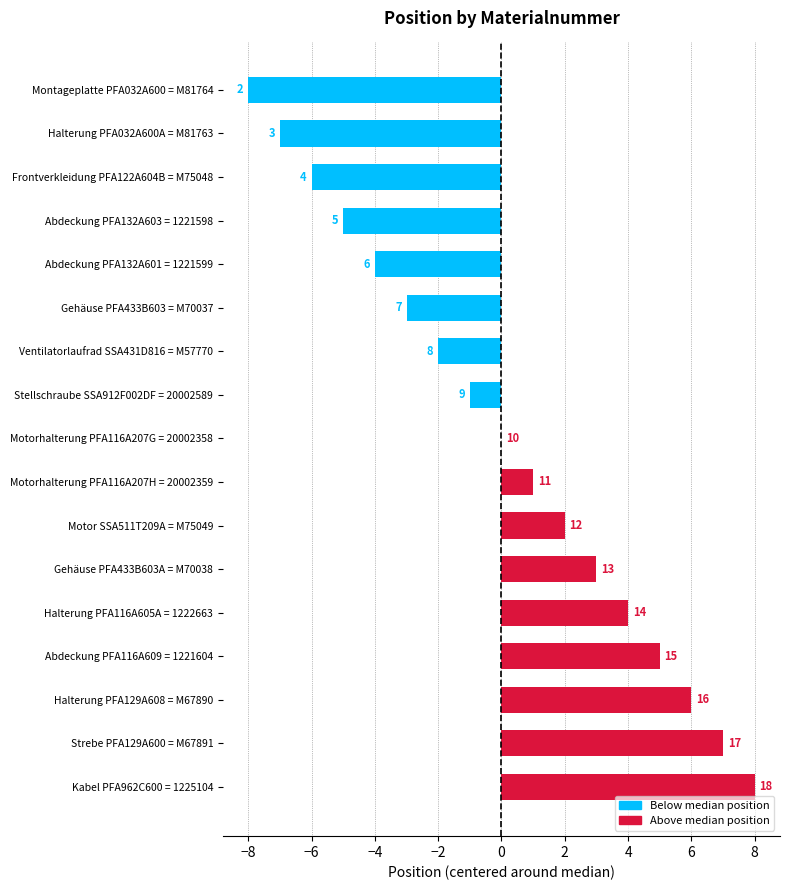

Are the bars horizontal?

Yes